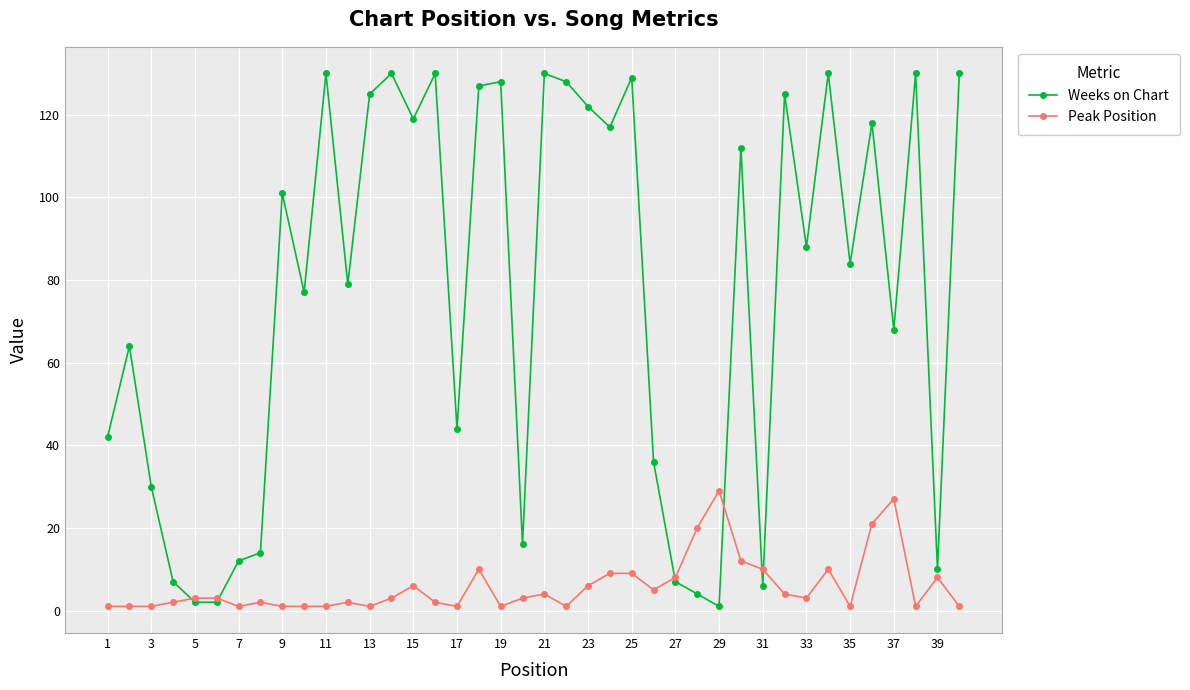

What is the average value of the Peak Position series?

6